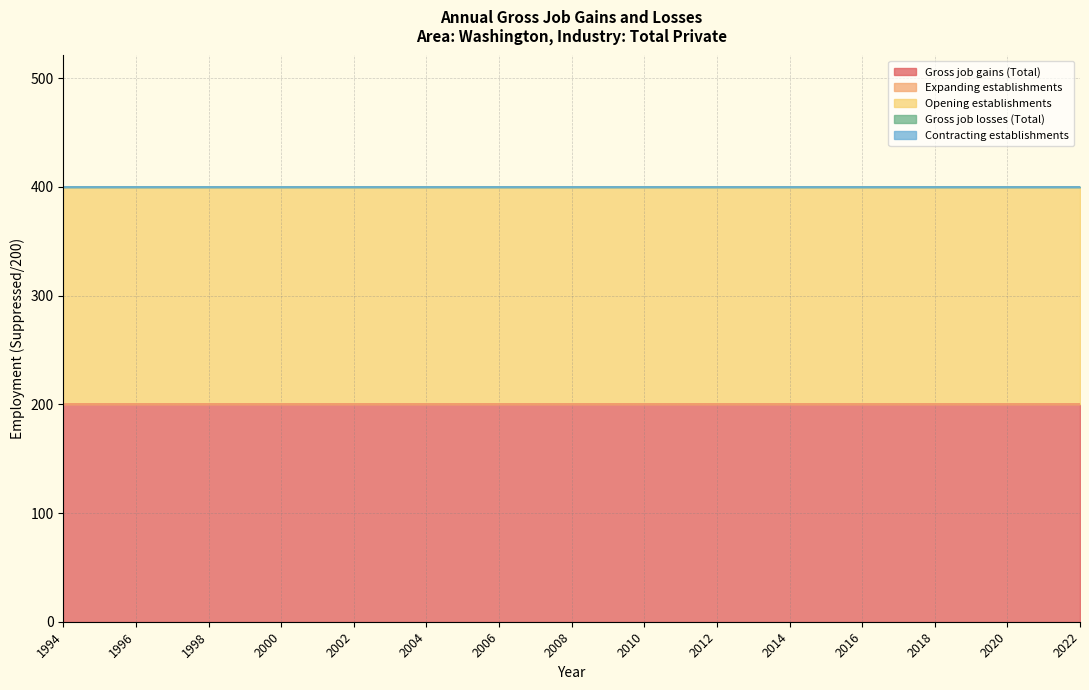

True or false: Gross job losses (Total) and Contracting establishments cross at least once.

False